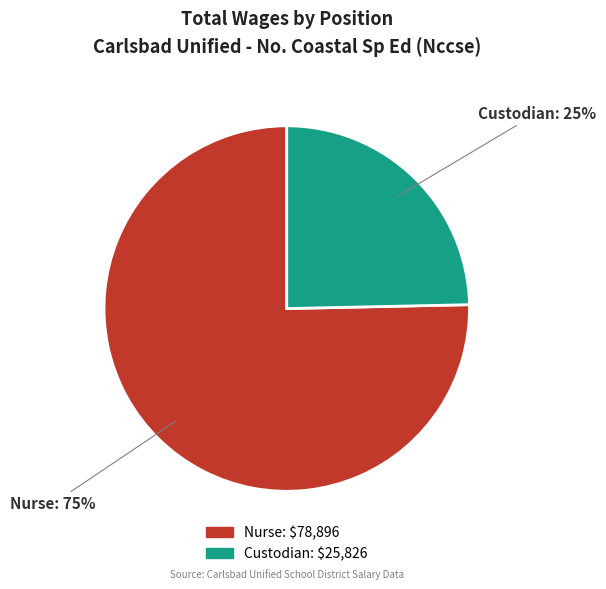

How many segments does this pie chart have?

2